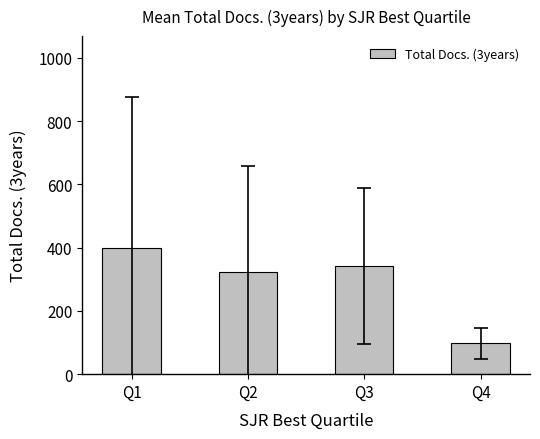

Count the number of values greater than 341.

2